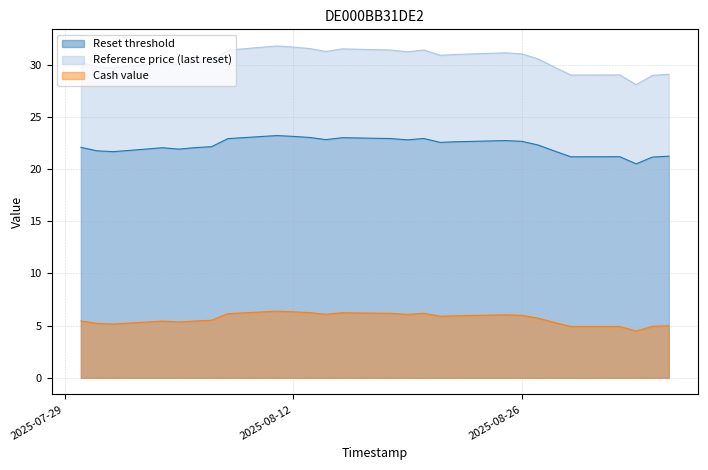

Reading left to right, extract all data points from this chart.

Reset threshold: 22.1	21.8	21.7	22.1	21.9	22.1	22.2	22.9	23.2	23.1	23.0	22.8	23.0	22.9	22.8	22.9	22.6	22.6	22.7	22.7	22.3	21.7	21.2	21.2	20.5	21.2	21.2
Reference price (last reset): 30.3	29.8	29.7	30.2	30.0	30.2	30.4	31.4	31.8	31.7	31.6	31.3	31.5	31.4	31.2	31.4	30.9	31.0	31.1	31.1	30.6	29.8	29.0	29.0	28.1	29.0	29.1
Cash value: 5.5	5.2	5.2	5.4	5.3	5.5	5.5	6.2	6.4	6.3	6.2	6.1	6.2	6.2	6.1	6.2	5.9	6.0	6.0	6.0	5.7	5.3	4.9	4.9	4.5	4.9	5.0